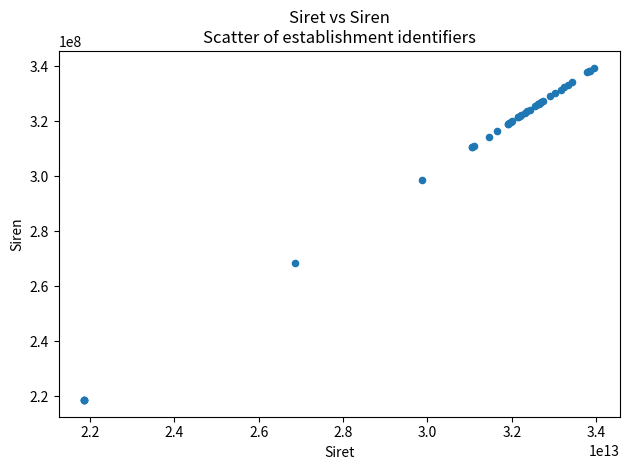

What Y value in the scatter plot is closest to 279101010?

268601093